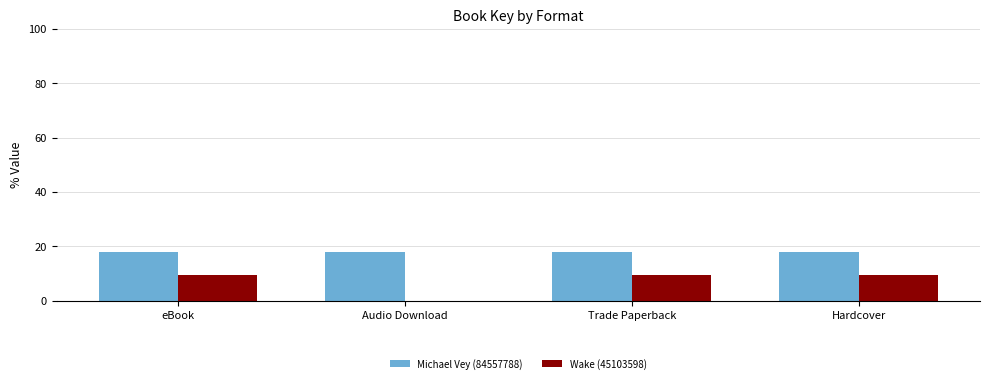

What is the maximum value shown in the chart?

17.9